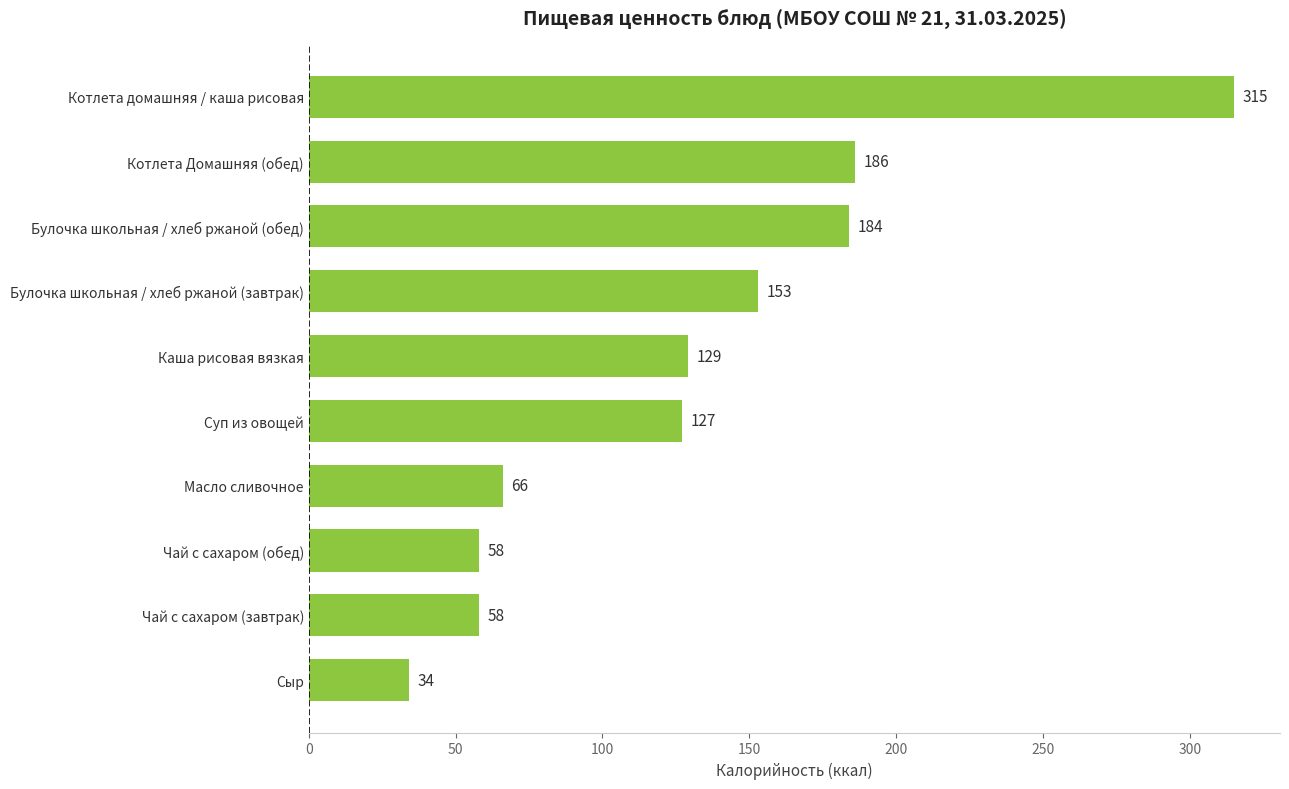

Which category has the highest value across all series?

Котлета домашняя / каша рисовая